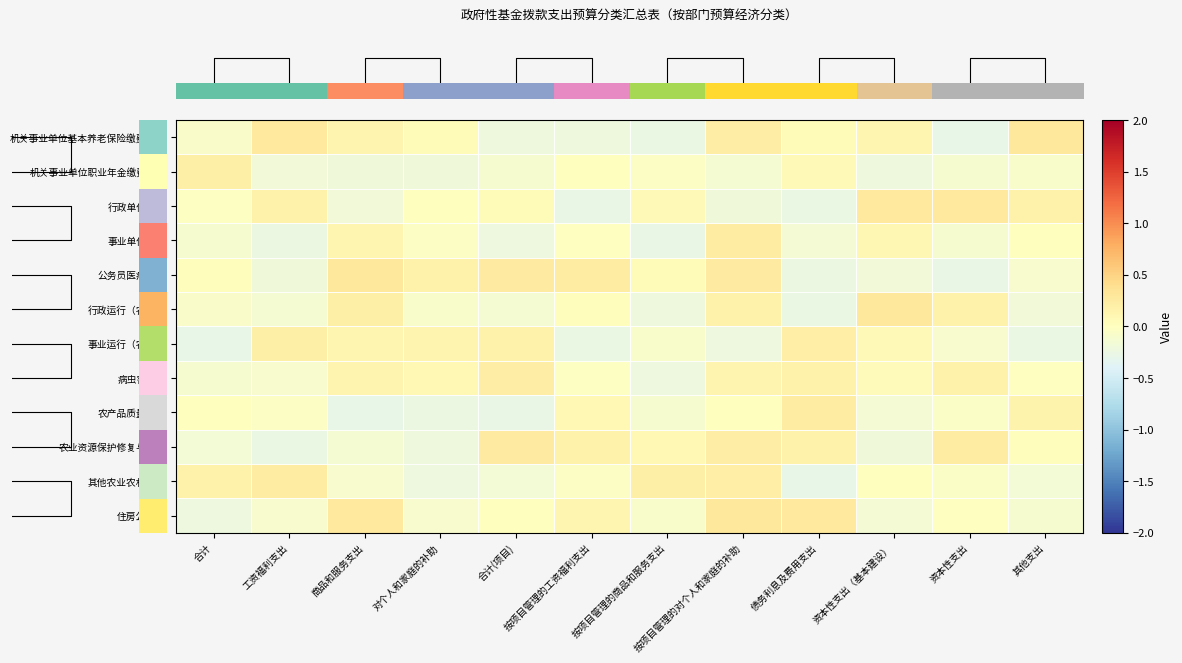

Which label corresponds to the largest value in the chart?

资本性支出（基本建设）